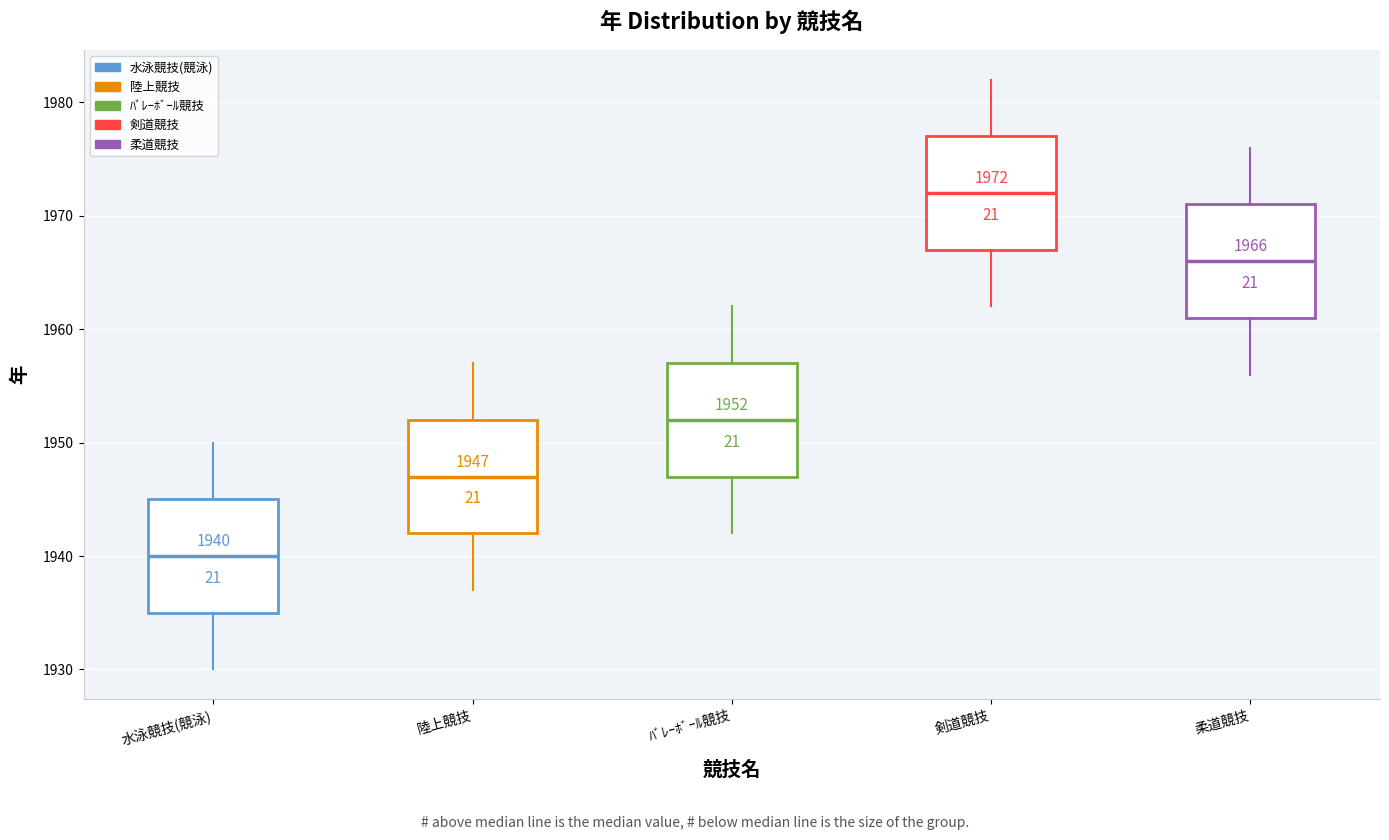

Which box has the lowest median line?

水泳競技(競泳)